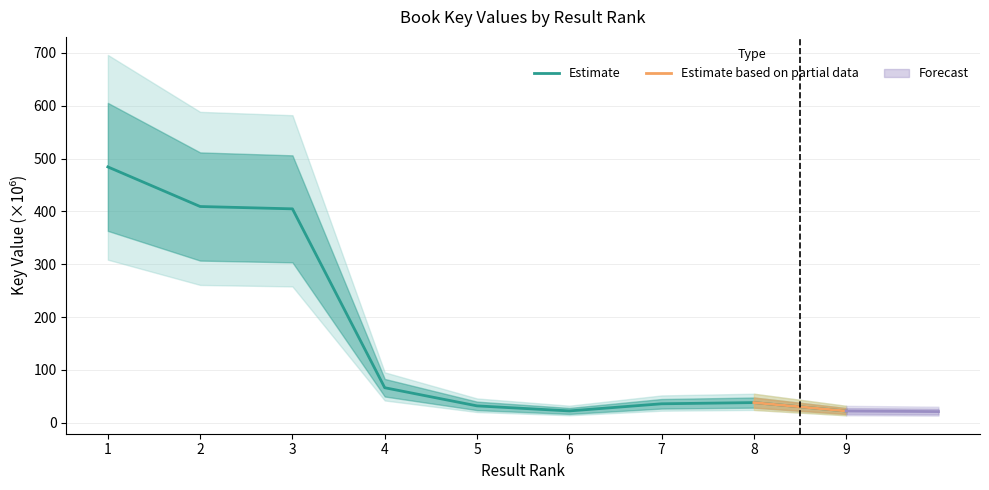

The value of Estimate at 3 is 404.8. True or false?

True